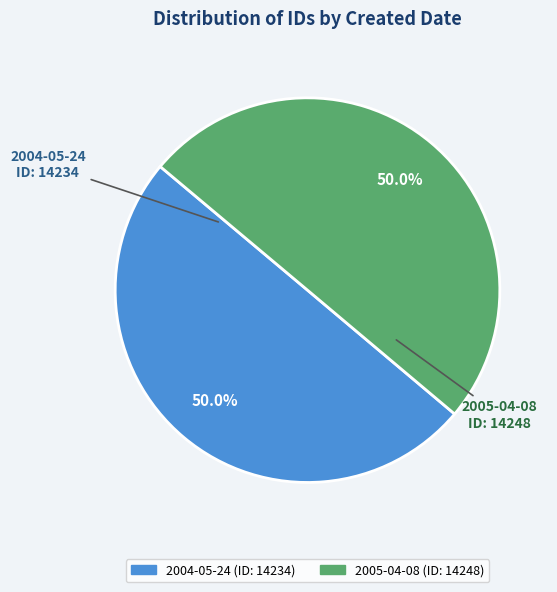

Approximately how many times larger is the value at 2005-04-08 compared to 2004-05-24?

1.0